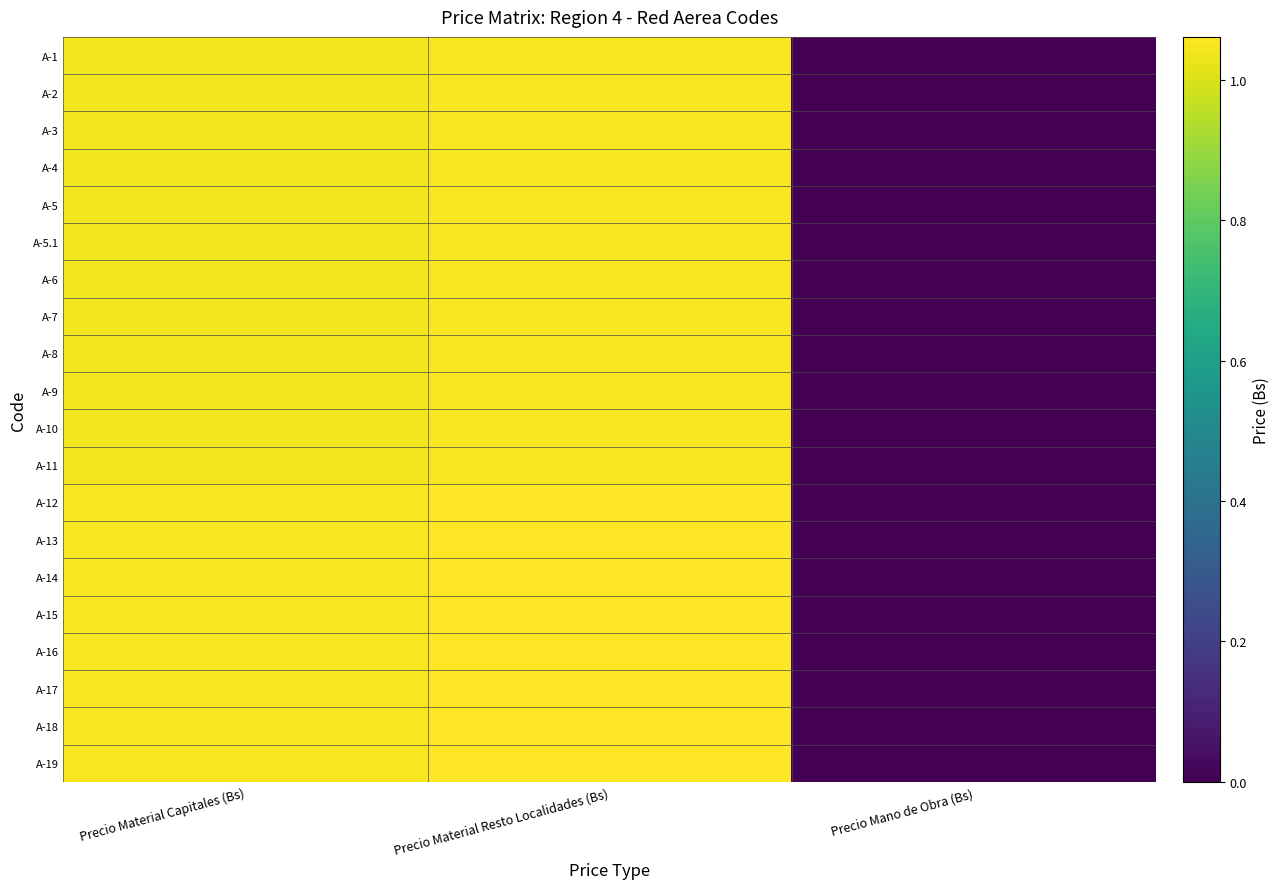

Reading left to right, list all the values displayed in this chart.

A-1: Precio Material Capitales (Bs)=1.0	Precio Material Resto Localidades (Bs)=1.1	Precio Mano de Obra (Bs)=0.0
A-2: Precio Material Capitales (Bs)=1.0	Precio Material Resto Localidades (Bs)=1.1	Precio Mano de Obra (Bs)=0.0
A-3: Precio Material Capitales (Bs)=1.0	Precio Material Resto Localidades (Bs)=1.1	Precio Mano de Obra (Bs)=0.0
A-4: Precio Material Capitales (Bs)=1.0	Precio Material Resto Localidades (Bs)=1.1	Precio Mano de Obra (Bs)=0.0
A-5: Precio Material Capitales (Bs)=1.0	Precio Material Resto Localidades (Bs)=1.1	Precio Mano de Obra (Bs)=0.0
A-5.1: Precio Material Capitales (Bs)=1.0	Precio Material Resto Localidades (Bs)=1.1	Precio Mano de Obra (Bs)=0.0
A-6: Precio Material Capitales (Bs)=1.0	Precio Material Resto Localidades (Bs)=1.1	Precio Mano de Obra (Bs)=0.0
A-7: Precio Material Capitales (Bs)=1.0	Precio Material Resto Localidades (Bs)=1.1	Precio Mano de Obra (Bs)=0.0
A-8: Precio Material Capitales (Bs)=1.0	Precio Material Resto Localidades (Bs)=1.1	Precio Mano de Obra (Bs)=0.0
A-9: Precio Material Capitales (Bs)=1.0	Precio Material Resto Localidades (Bs)=1.1	Precio Mano de Obra (Bs)=0.0
A-10: Precio Material Capitales (Bs)=1.0	Precio Material Resto Localidades (Bs)=1.1	Precio Mano de Obra (Bs)=0.0
A-11: Precio Material Capitales (Bs)=1.0	Precio Material Resto Localidades (Bs)=1.1	Precio Mano de Obra (Bs)=0.0
A-12: Precio Material Capitales (Bs)=1.1	Precio Material Resto Localidades (Bs)=1.1	Precio Mano de Obra (Bs)=0.0
A-13: Precio Material Capitales (Bs)=1.1	Precio Material Resto Localidades (Bs)=1.1	Precio Mano de Obra (Bs)=0.0
A-14: Precio Material Capitales (Bs)=1.1	Precio Material Resto Localidades (Bs)=1.1	Precio Mano de Obra (Bs)=0.0
A-15: Precio Material Capitales (Bs)=1.1	Precio Material Resto Localidades (Bs)=1.1	Precio Mano de Obra (Bs)=0.0
A-16: Precio Material Capitales (Bs)=1.1	Precio Material Resto Localidades (Bs)=1.1	Precio Mano de Obra (Bs)=0.0
A-17: Precio Material Capitales (Bs)=1.1	Precio Material Resto Localidades (Bs)=1.1	Precio Mano de Obra (Bs)=0.0
A-18: Precio Material Capitales (Bs)=1.1	Precio Material Resto Localidades (Bs)=1.1	Precio Mano de Obra (Bs)=0.0
A-19: Precio Material Capitales (Bs)=1.1	Precio Material Resto Localidades (Bs)=1.1	Precio Mano de Obra (Bs)=0.0